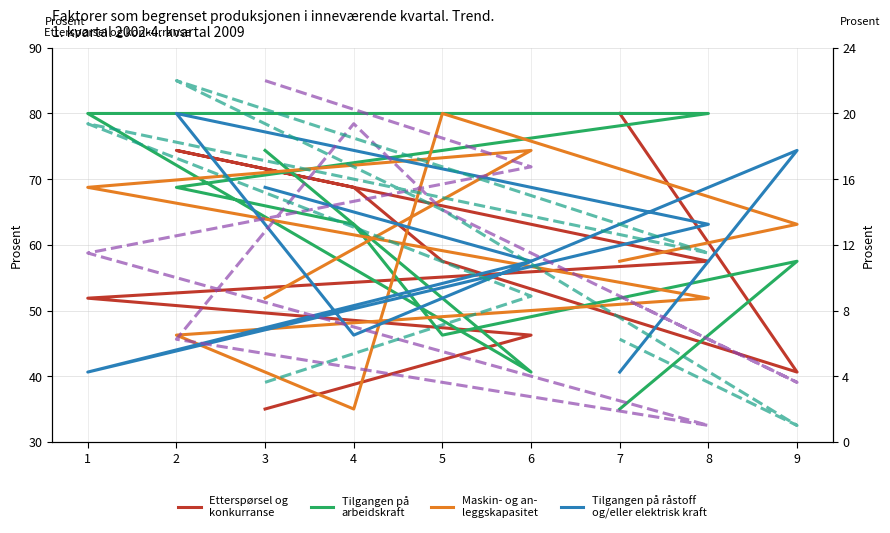

Which category has the lowest value in the Serie5 series?

8